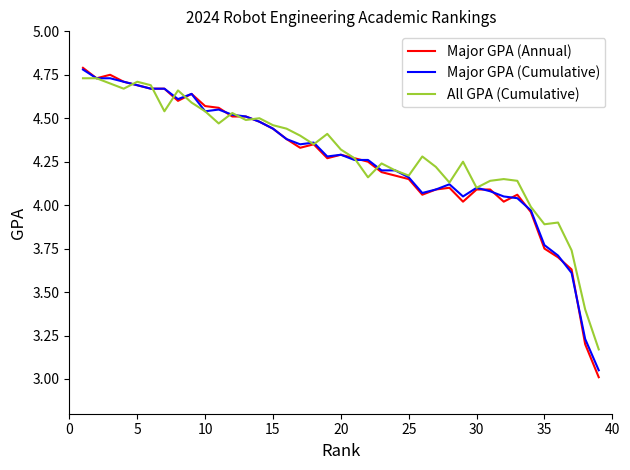

What is the difference between the second highest and second lowest values in the All GPA (Cumulative) series?

1.3